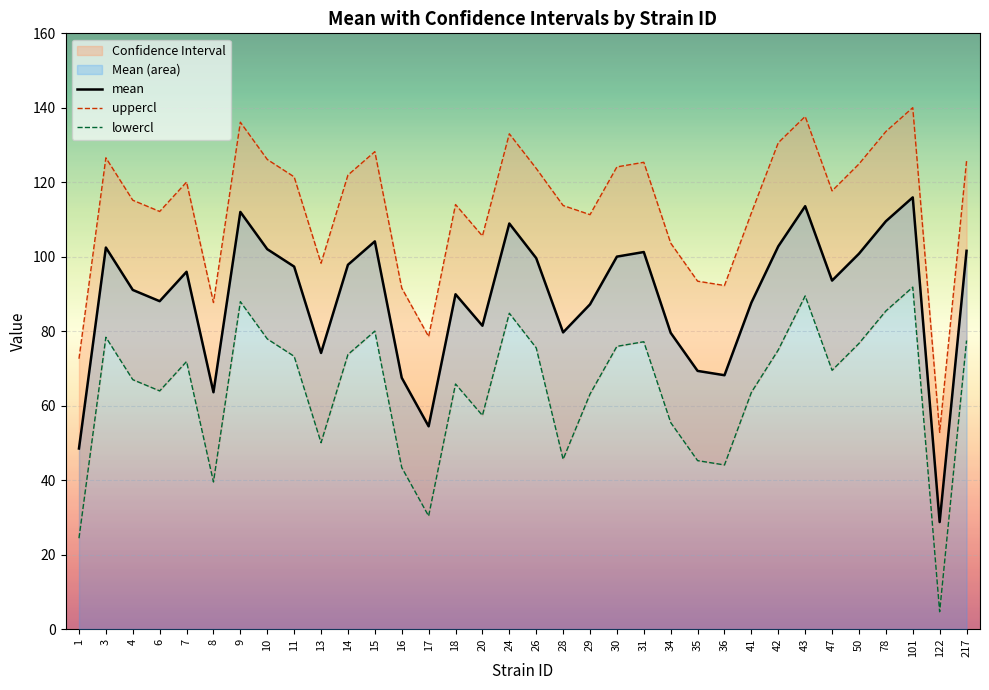

True or false: uppercl and lowercl cross at least once.

False